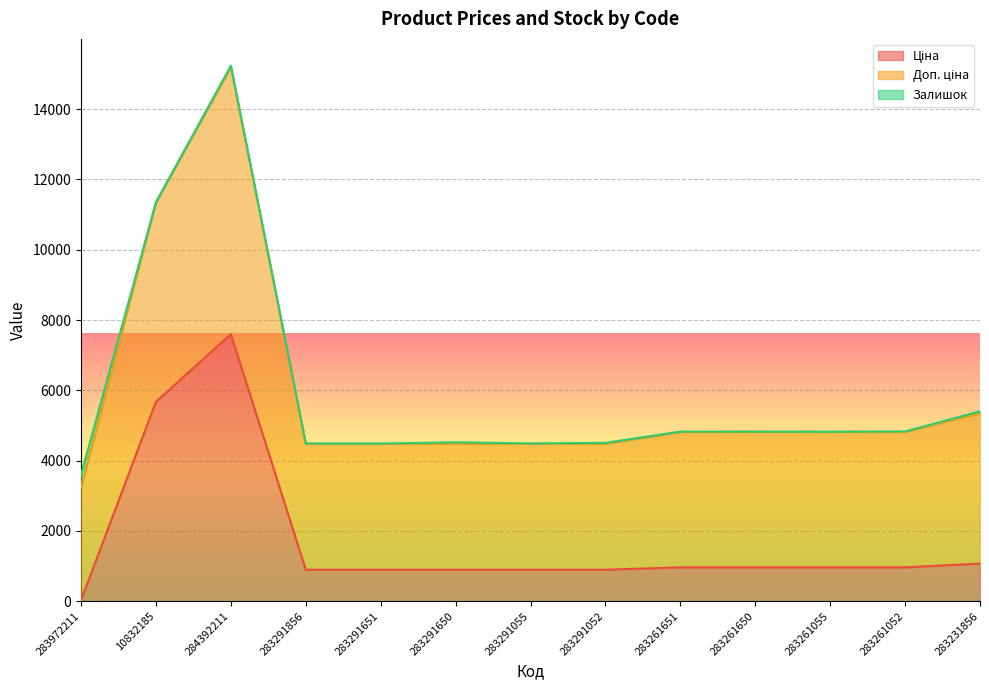

Which series has the largest total across all categories?

Доп. ціна